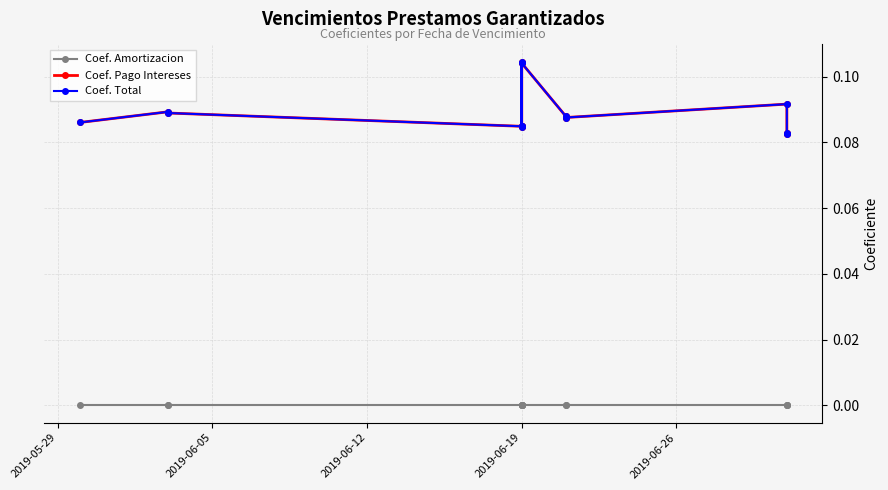

How many series are shown in this chart?

3